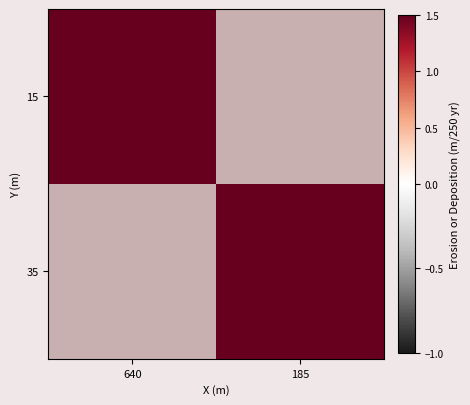

List the series in order of their peak value, highest first.

15, 35